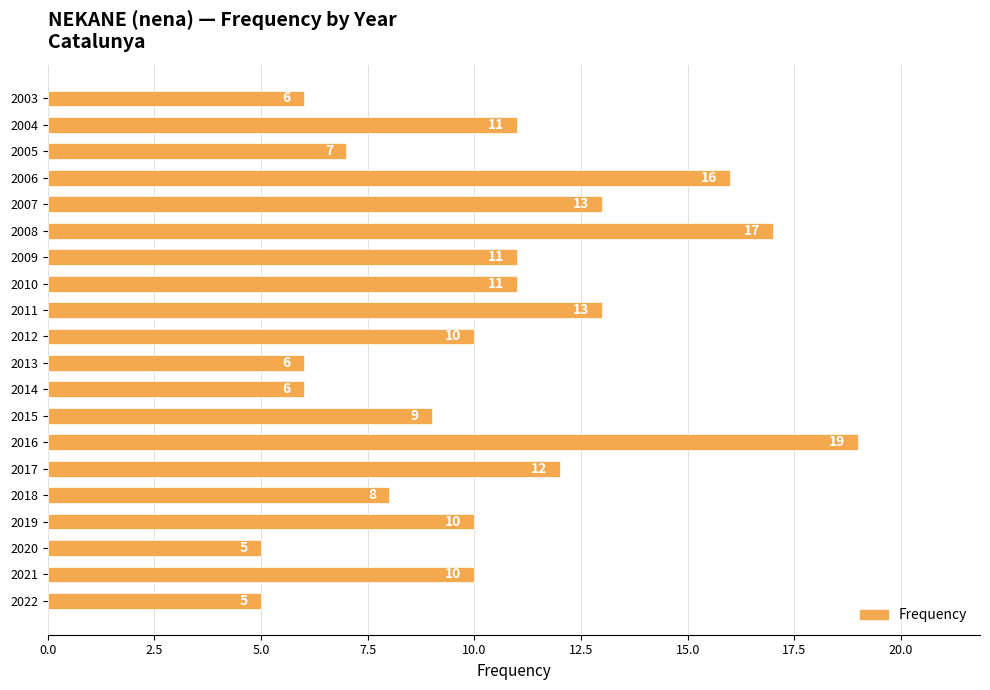

What is the average value?

10